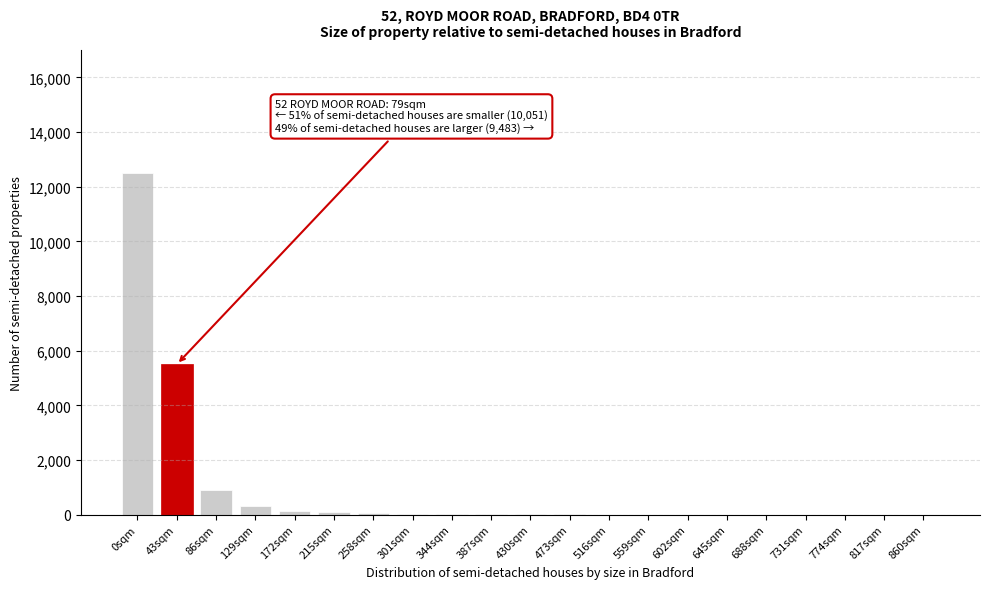

Where is the data nearest to the value 6250?

43sqm